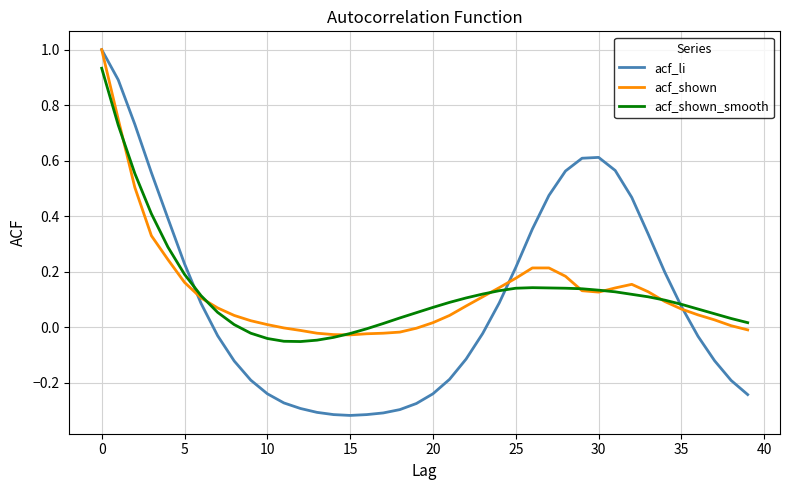

What is the highest value of the acf_li series?

1.0